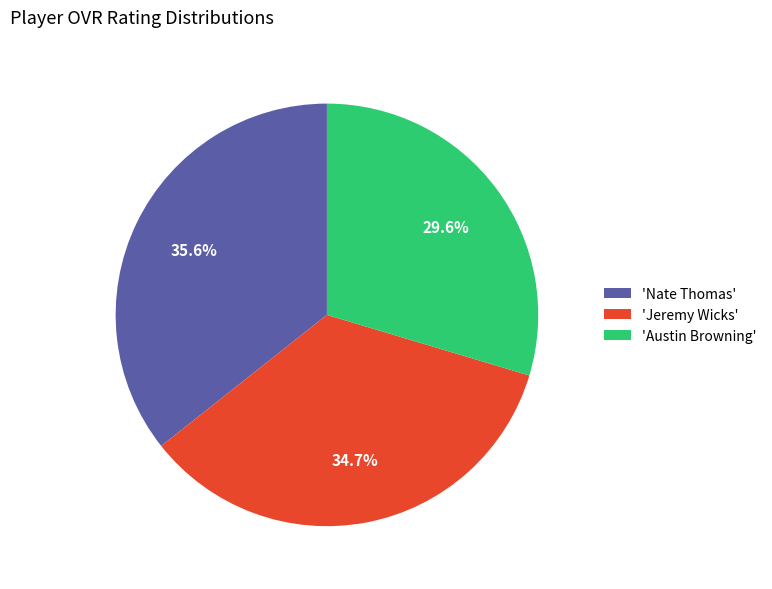

Is there a majority slice in this chart?

No